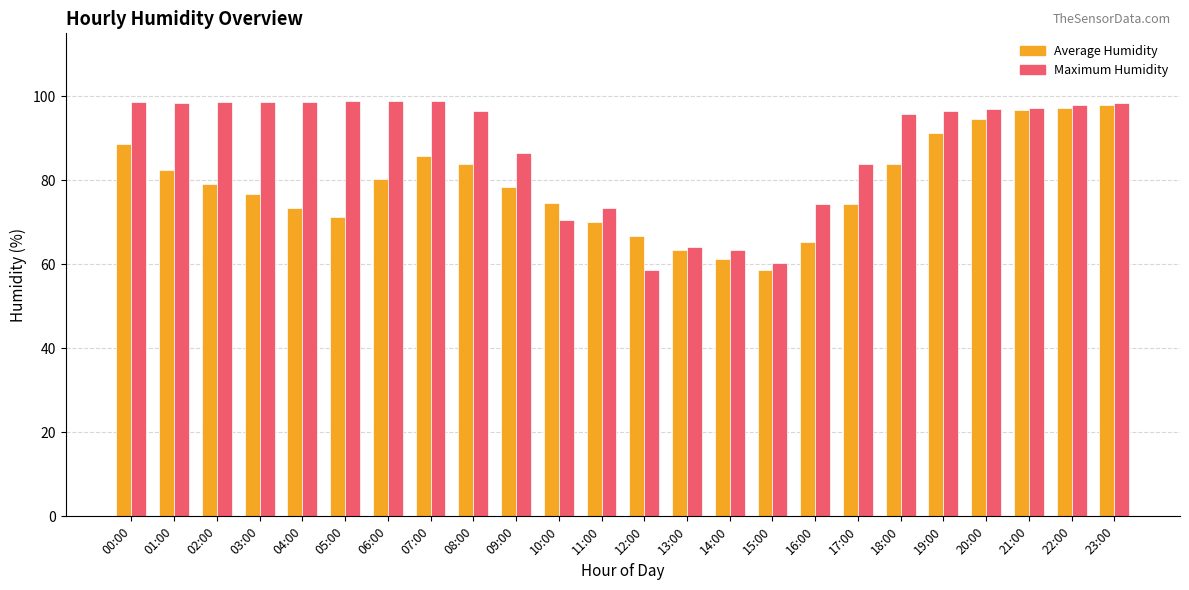

What is the total value across all series at 17:00?

158.3